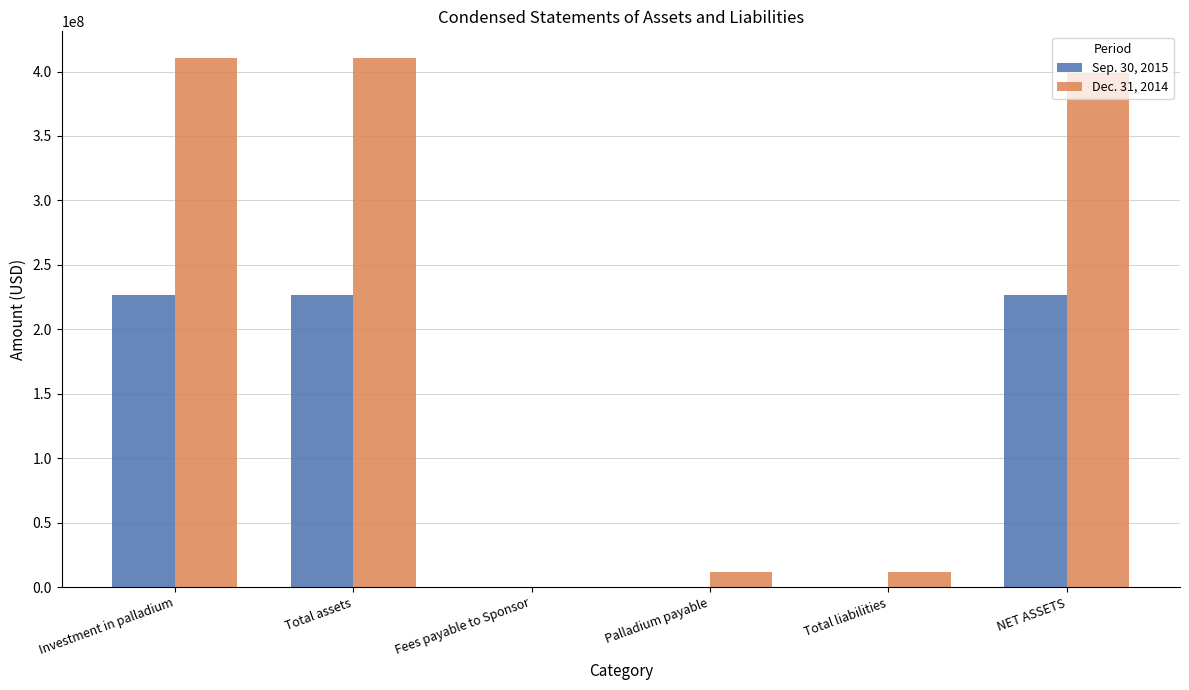

How many categories are shown in the chart?

6